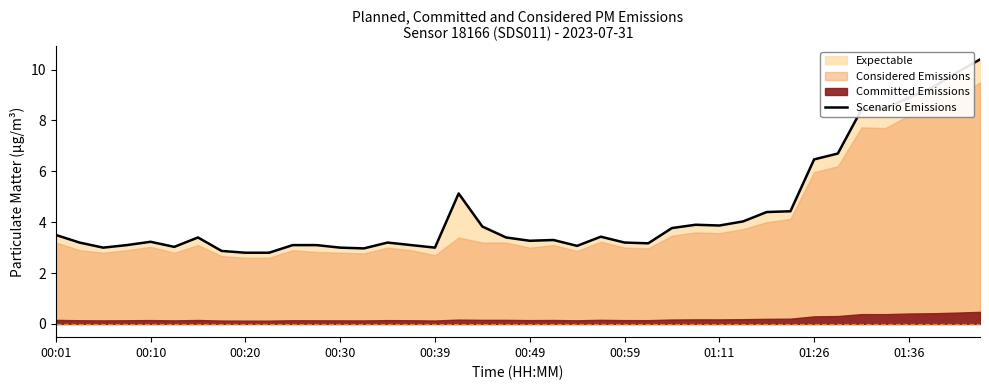

Where does the data first go above 3?

00:01